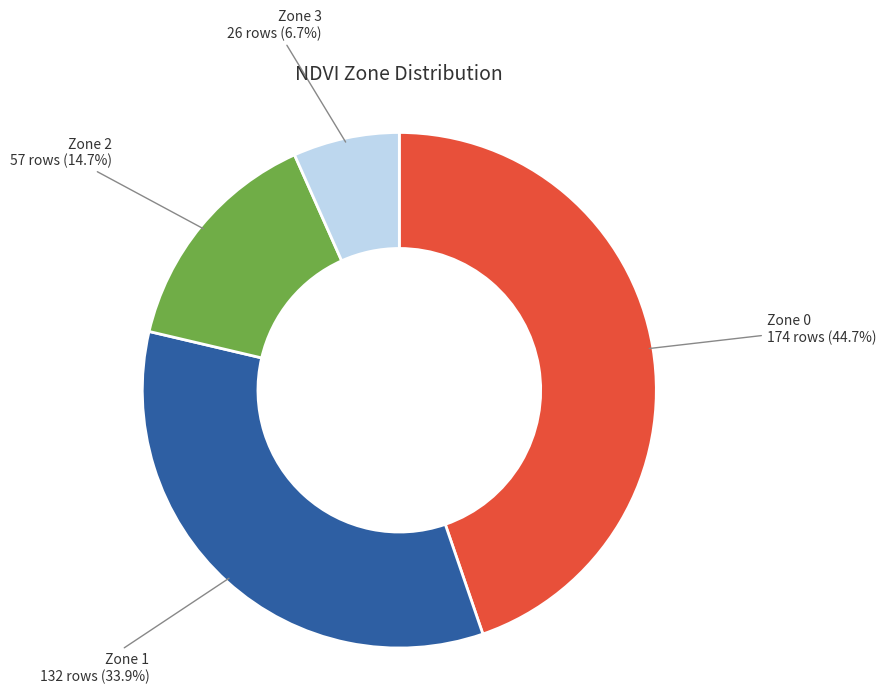

What portion of the pie excludes Zone 1?

66.1%